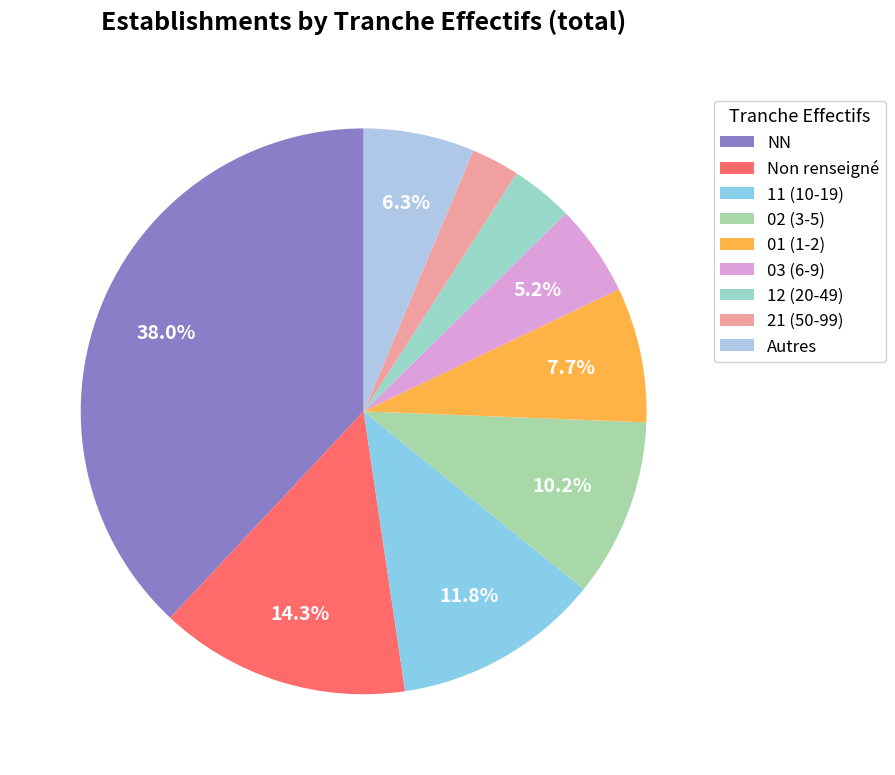

Rank the categories by value from highest to lowest.

NN, Non renseigné, 11 (10-19), 02 (3-5), 01 (1-2), Autres, 03 (6-9), 12 (20-49), 21 (50-99)